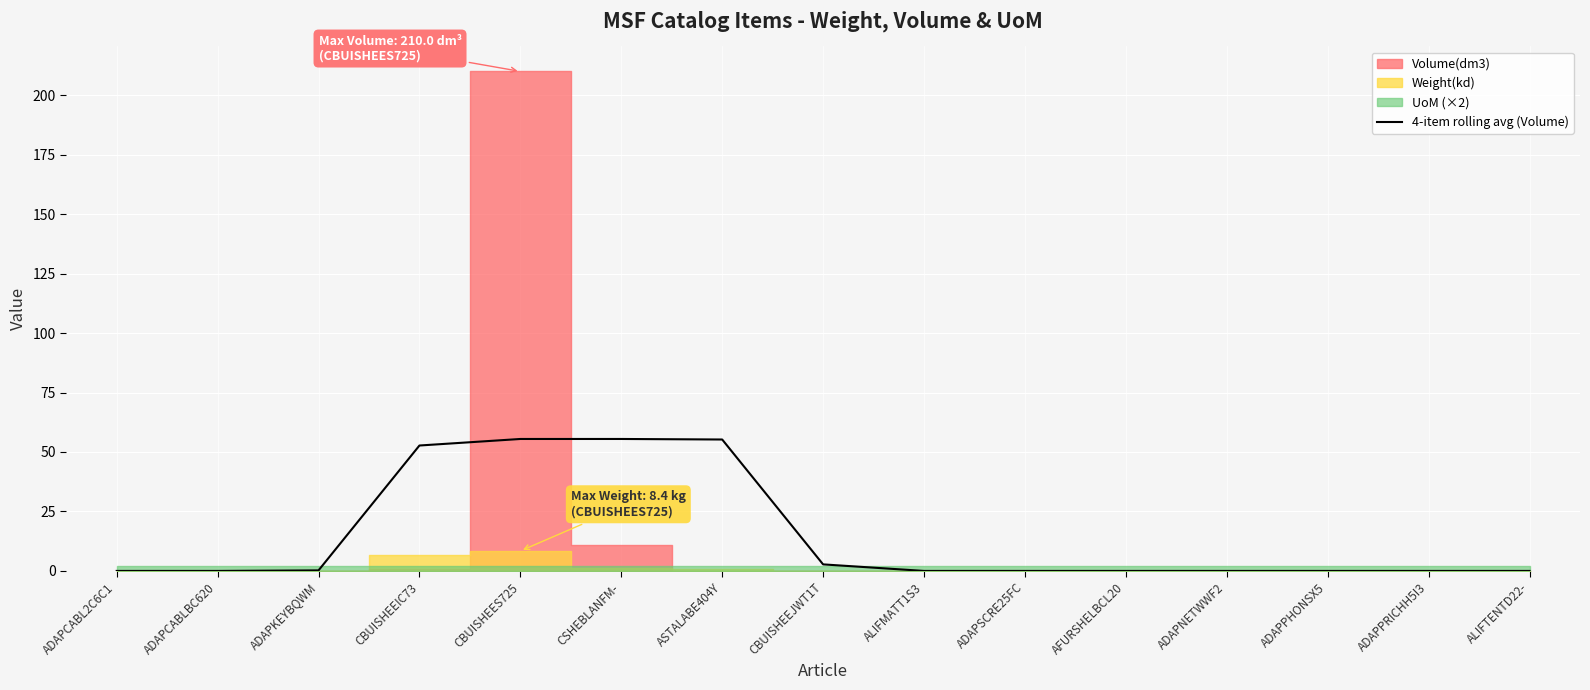

Is it true that the value at ADAPNETWWF2 is 27.3?

False